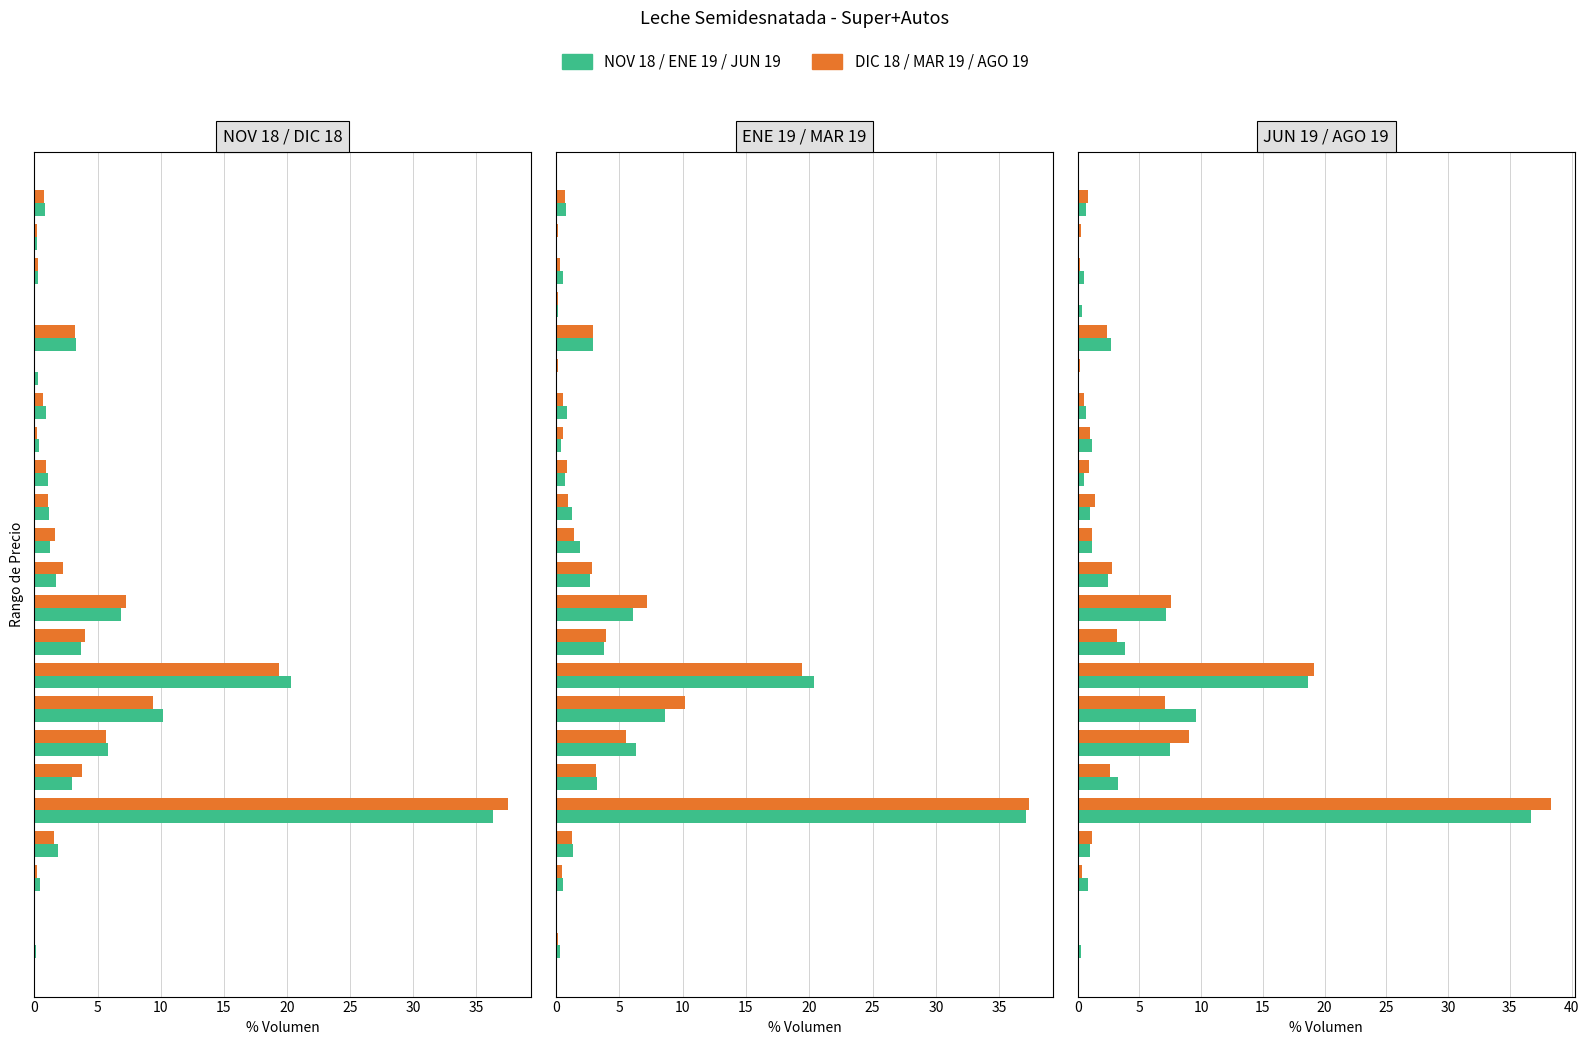

At how many categories does at least one series exceed 12?

2